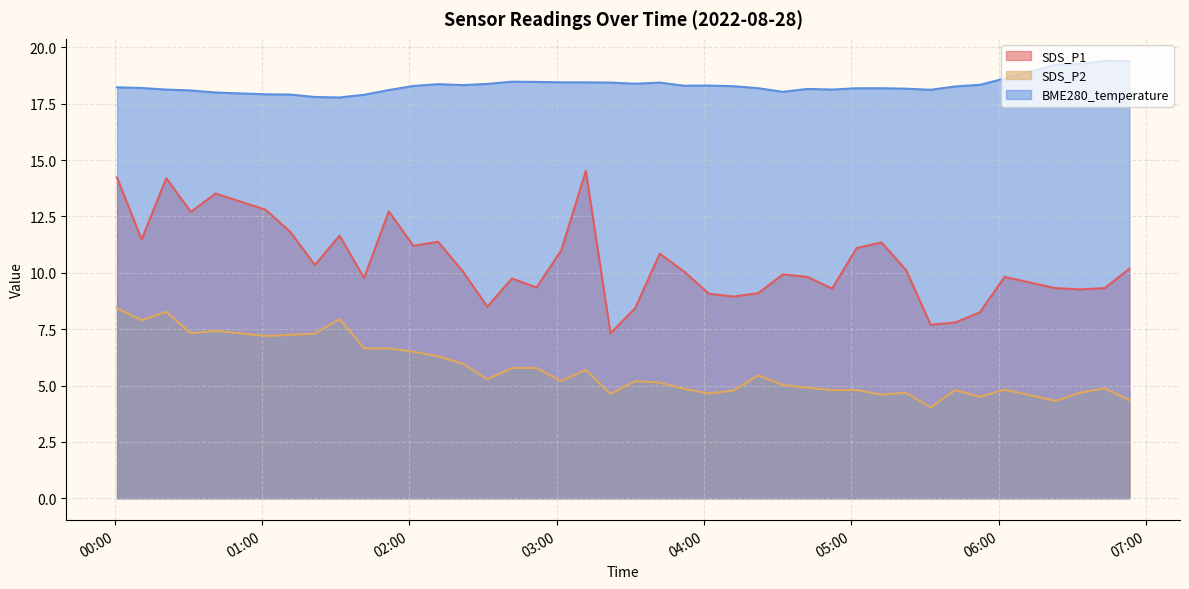

What is the maximum value for BME280_temperature?

19.4